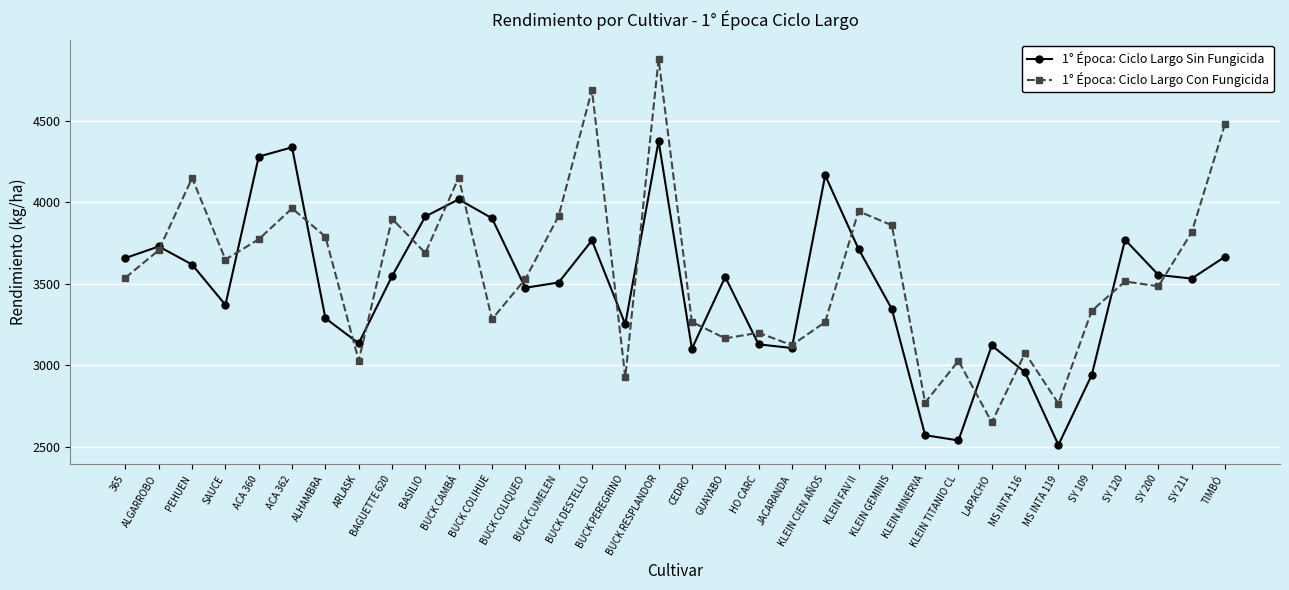

Is the value of 1° Época: Ciclo Largo Sin Fungicida at GUAYABO greater than the value of 1° Época: Ciclo Largo Con Fungicida at SY 200?

Yes